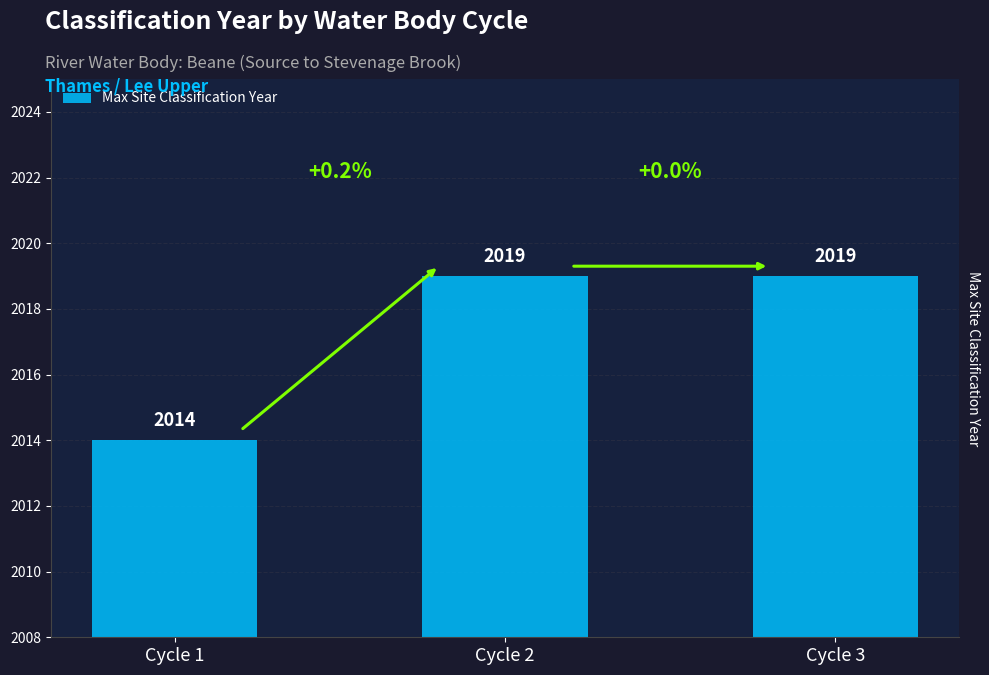

Reading right to left, what are all the values shown in this chart?

Cycle 3=2019	Cycle 2=2019	Cycle 1=2014